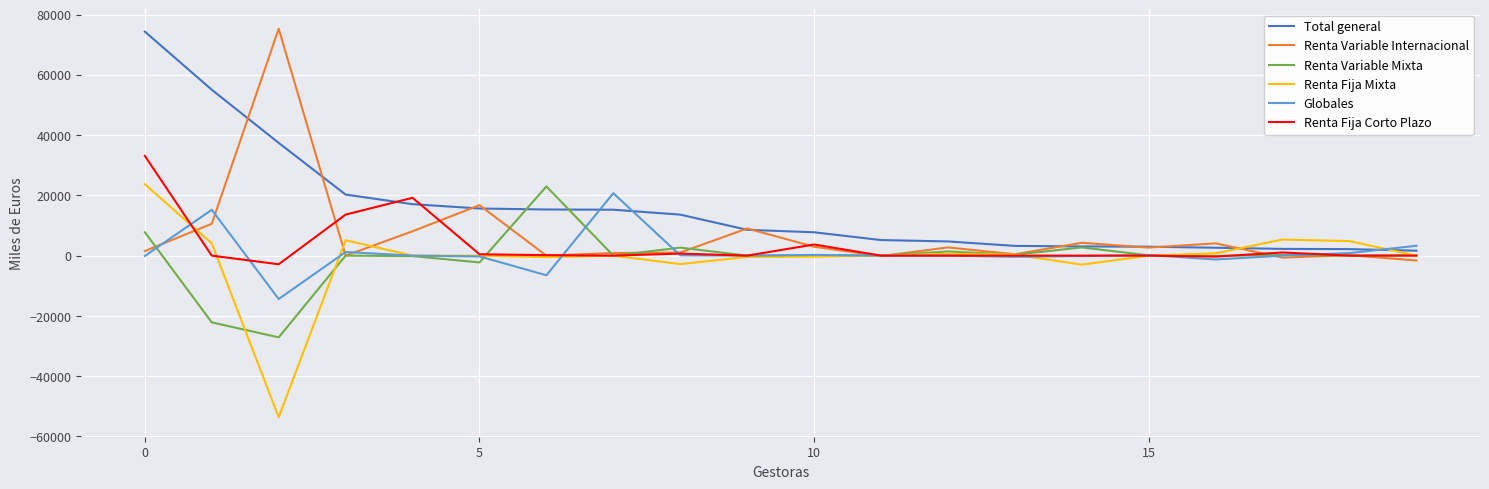

What is the lowest value of the Renta Fija Mixta series?

-53642